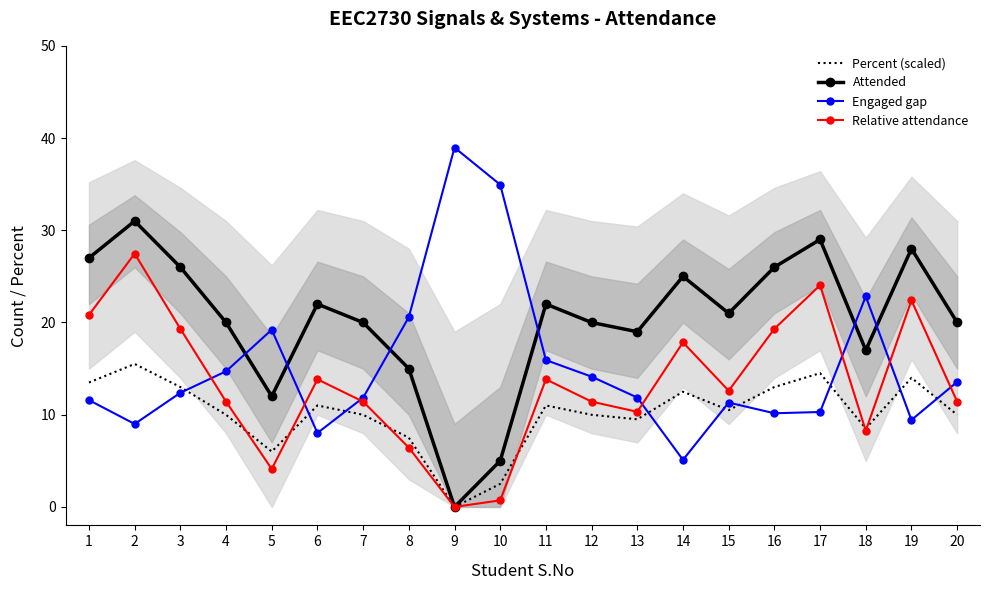

Between 5 and 19, which series saw the biggest shift?

Relative attendance